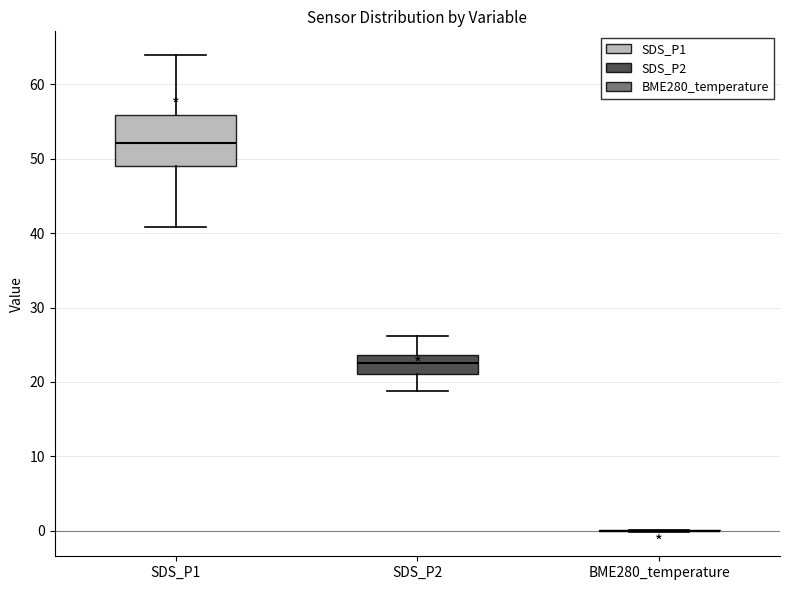

Reading left to right, read every box against the y-axis: the position of its median line, the range the box covers, and the ends of its whiskers. The values are not printed on the chart, so give them approximately, as read against the axis.

SDS_P1: median 52, box 49 to 56, whiskers 41 to 64
SDS_P2: median 23, box 21 to 24, whiskers 19 to 26
BME280_temperature: box collapsed to a line at 0, whiskers 0 to 0